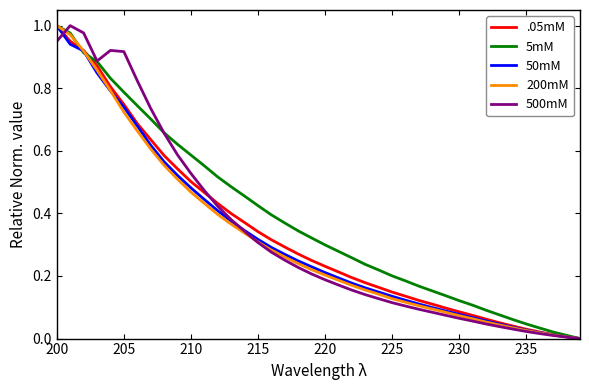

Does the chart have visible grid lines?

No